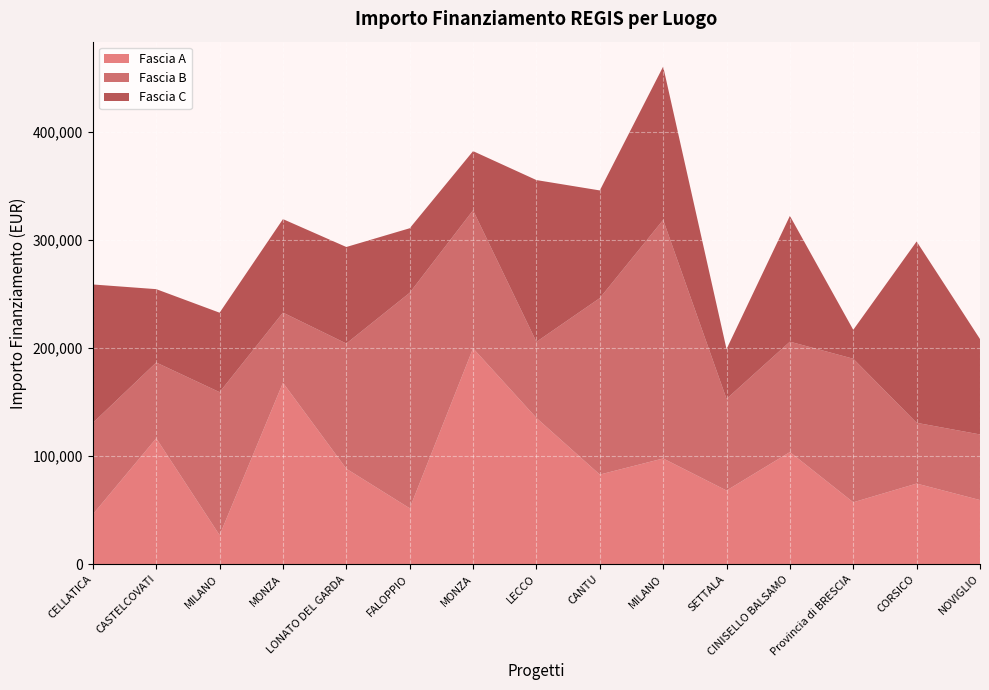

Reading left to right, transcribe all the data shown in this chart.

Fascia A: 46044.5	116324.6	26730.0	167724.8	88213.8	51620.1	199567.7	135157.2	82798.6	97694.9	68057.8	103619.9	57160.7	74486.0	59229.0
Fascia B: 84538.8	70120.9	132279.7	64886.6	115789.8	199303.9	127674.8	70397.4	163198.8	220663.0	84744.5	102092.5	132781.0	56181.6	60687.8
Fascia C: 128032.6	67843.7	73496.1	86448.2	89266.3	59681.5	54682.1	149604.4	99582.8	141794.5	46044.5	116324.6	26730.0	167724.8	88213.8